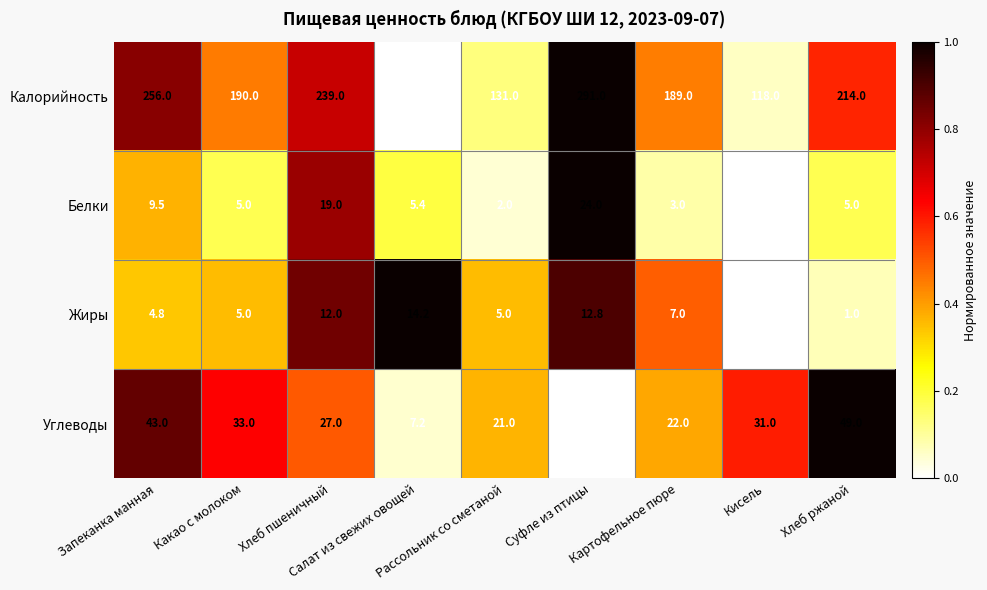

Rank the series by their maximum value, from lowest to highest.

Жиры, Белки, Углеводы, Калорийность